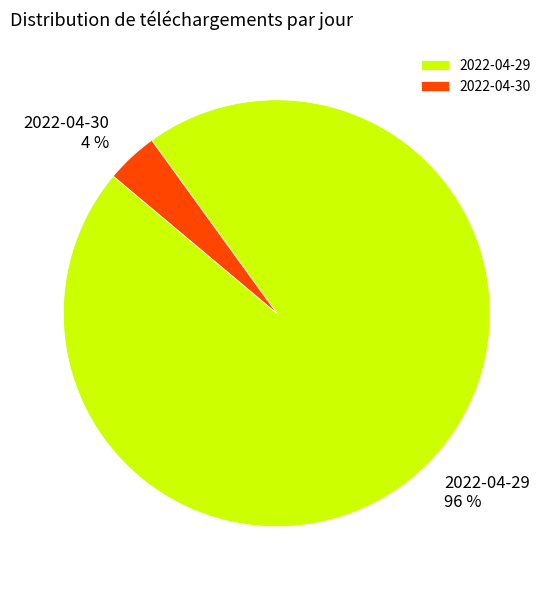

Is there a majority slice in this chart?

Yes